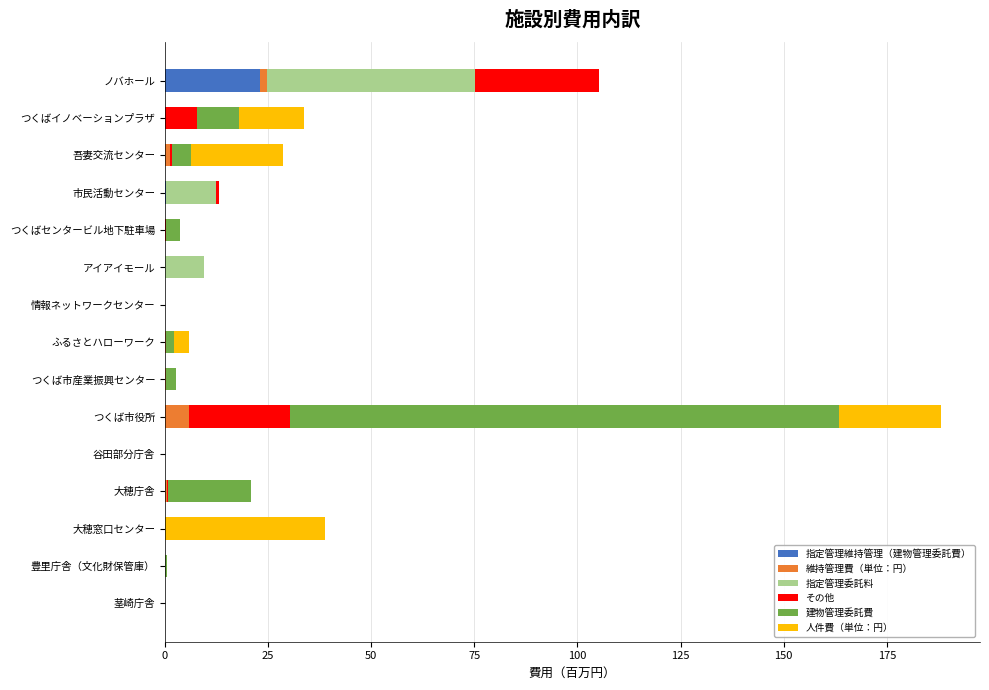

How many series are shown in this chart?

6